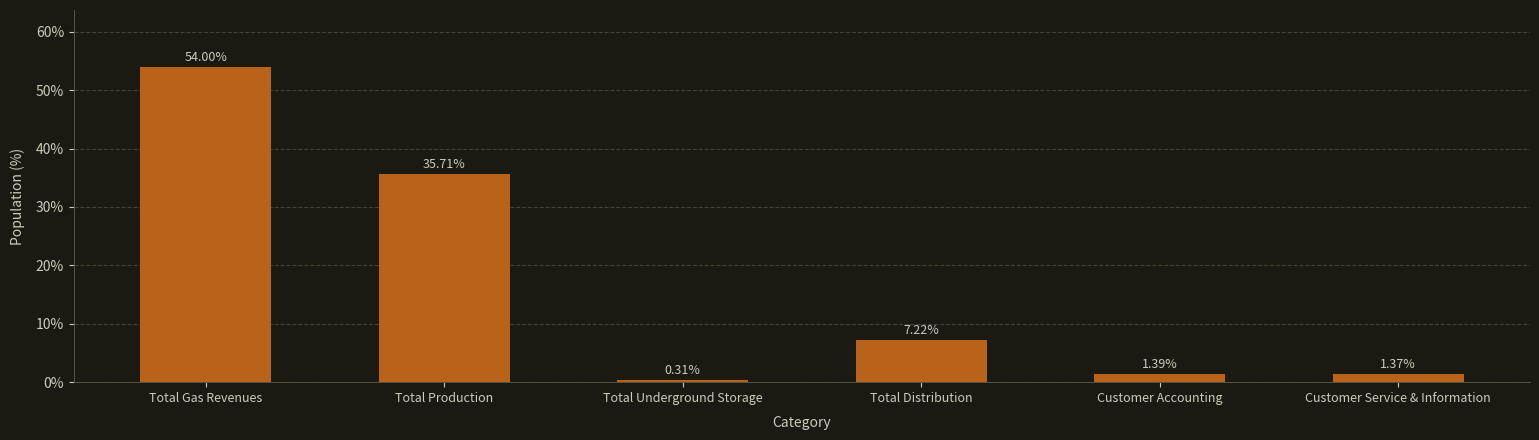

List the labels in order of value, largest first.

Total Gas Revenues, Total Production, Total Distribution, Customer Accounting, Customer Service & Information, Total Underground Storage